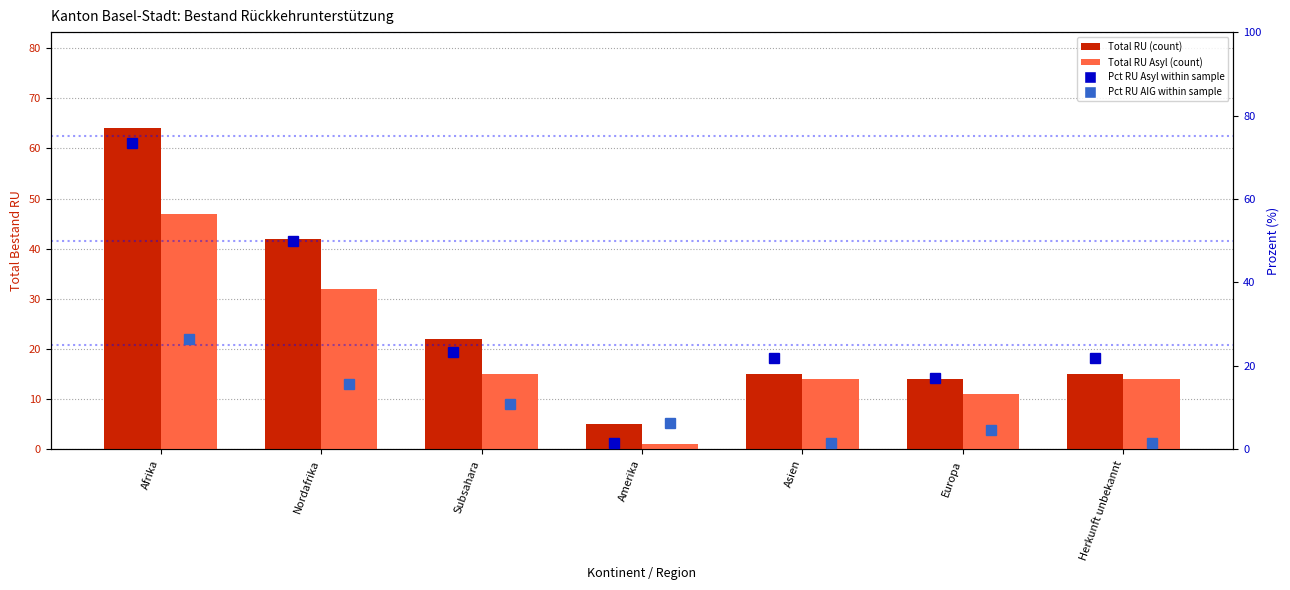

The Pct RU AIG series shows 18.3 at Subsahara. True or false?

False